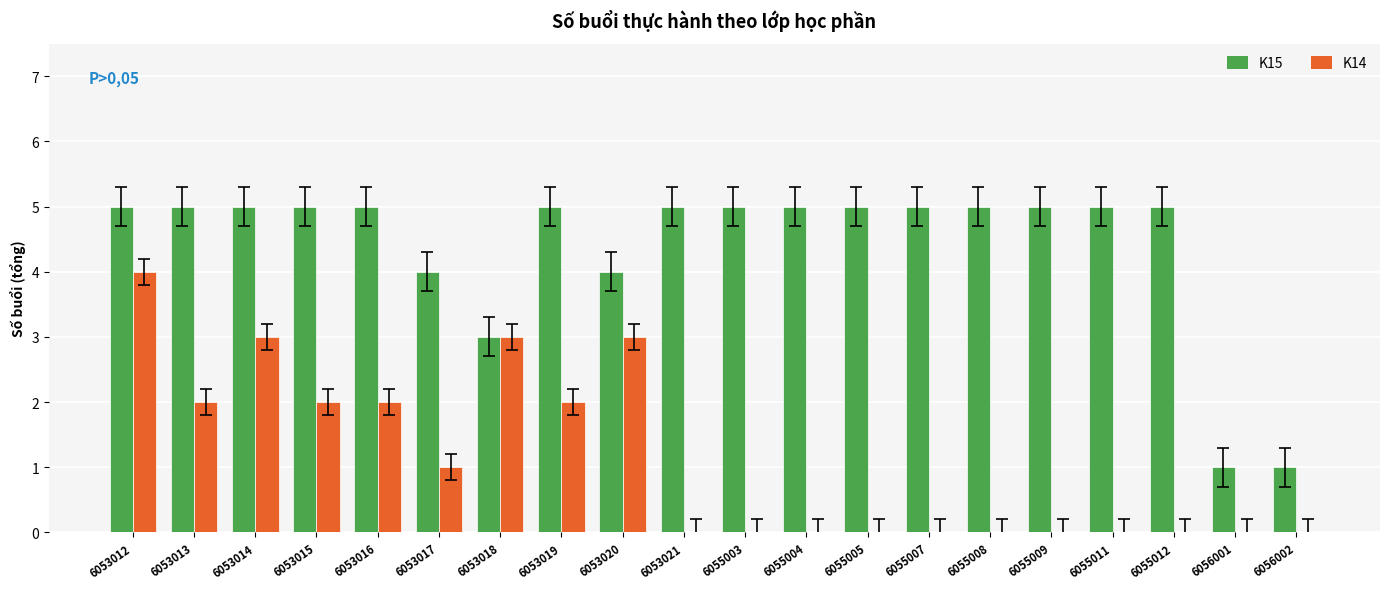

What is the approximate value of K15 at 6055003?

5